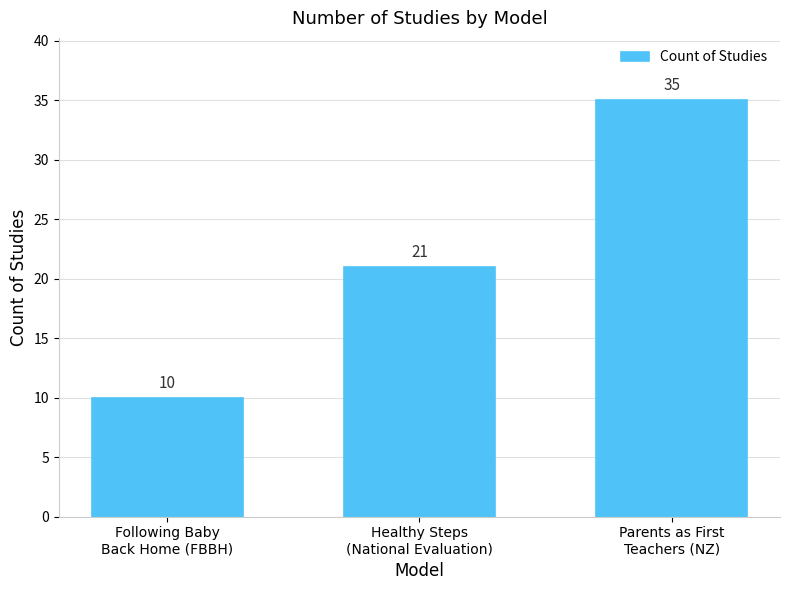

What is the label of the 2nd bar from the right?

Healthy Steps
(National Evaluation)